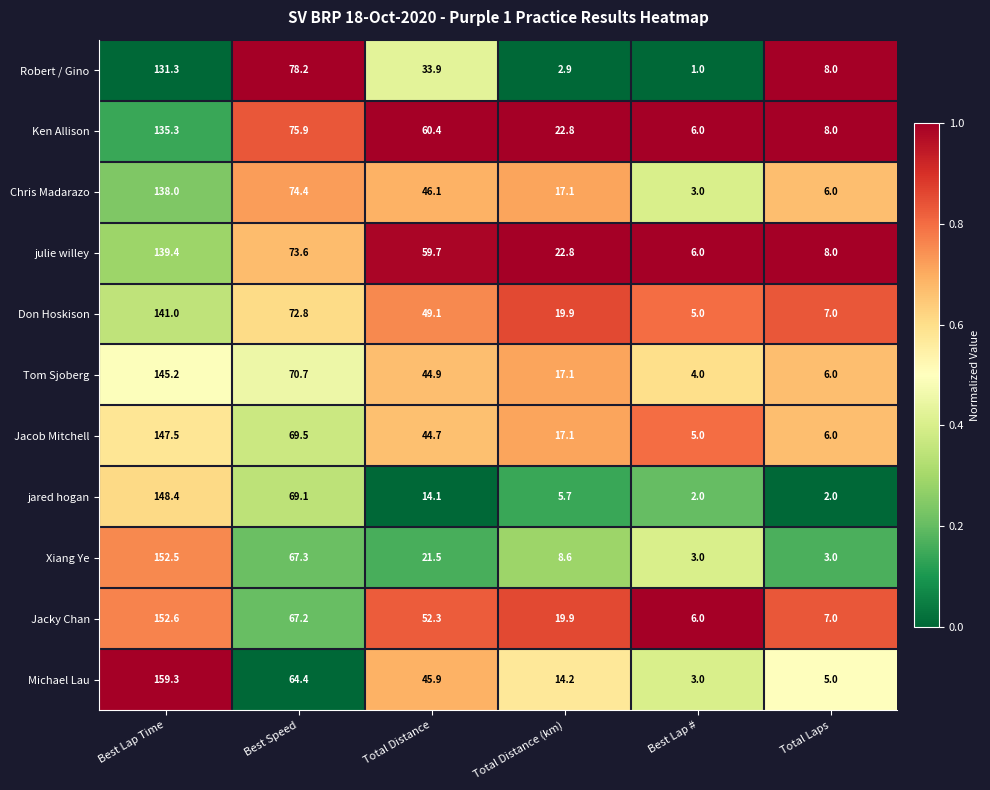

The Jacob Mitchell series shows 69.5 at Best Speed. True or false?

True